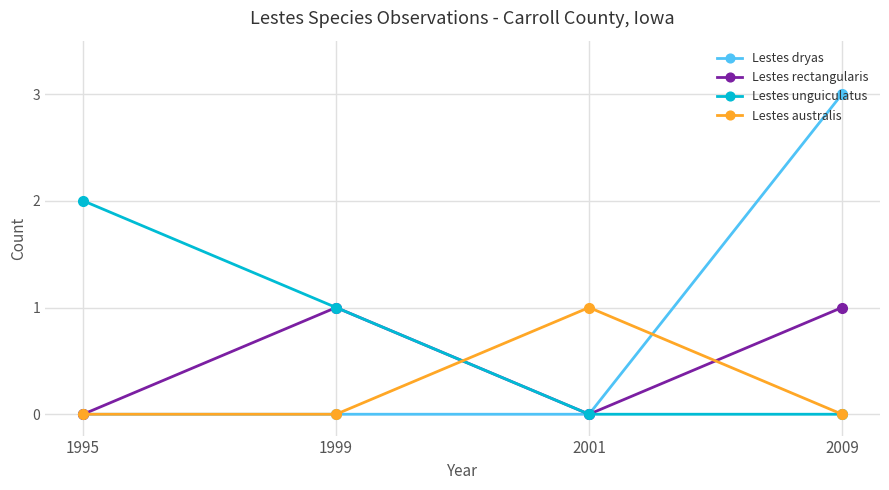

Reading right to left, transcribe all the data shown in this chart.

Lestes dryas: 2009=3	2001=0	1999=0	1995=0
Lestes rectangularis: 2009=1	2001=0	1999=1	1995=0
Lestes unguiculatus: 2009=0	2001=0	1999=1	1995=2
Lestes australis: 2009=0	2001=1	1999=0	1995=0